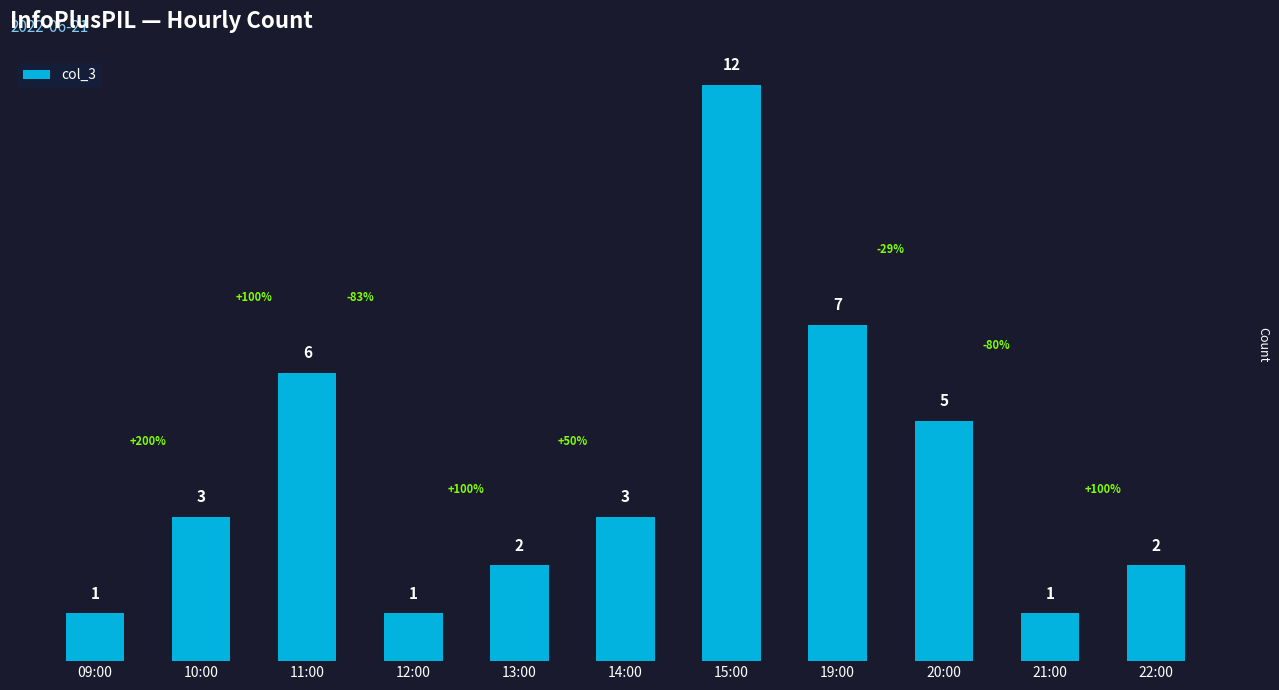

How many values are below 3?

5